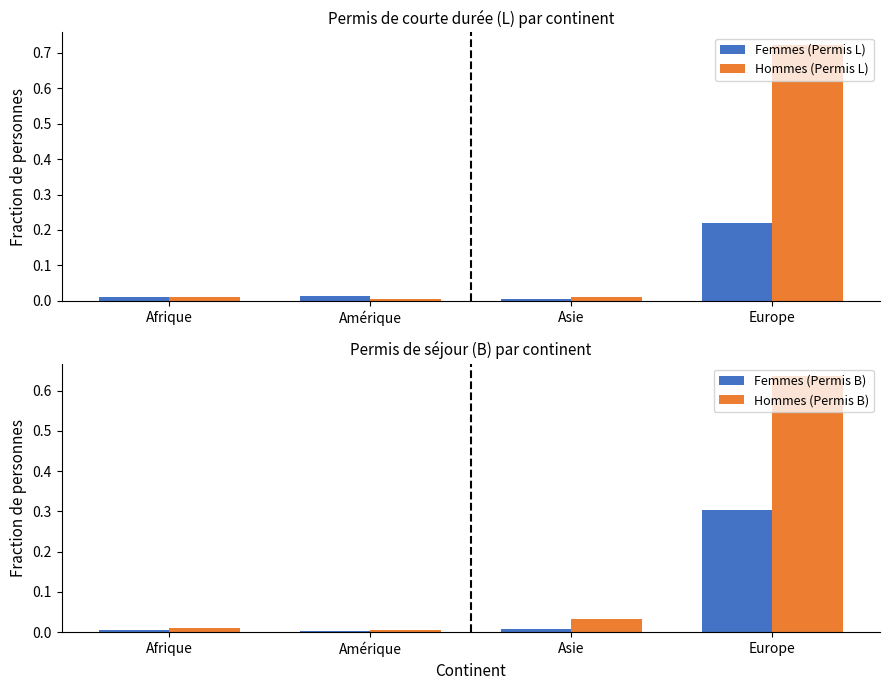

The Femmes (Permis L) series shows 0.1 at Europe. True or false?

False